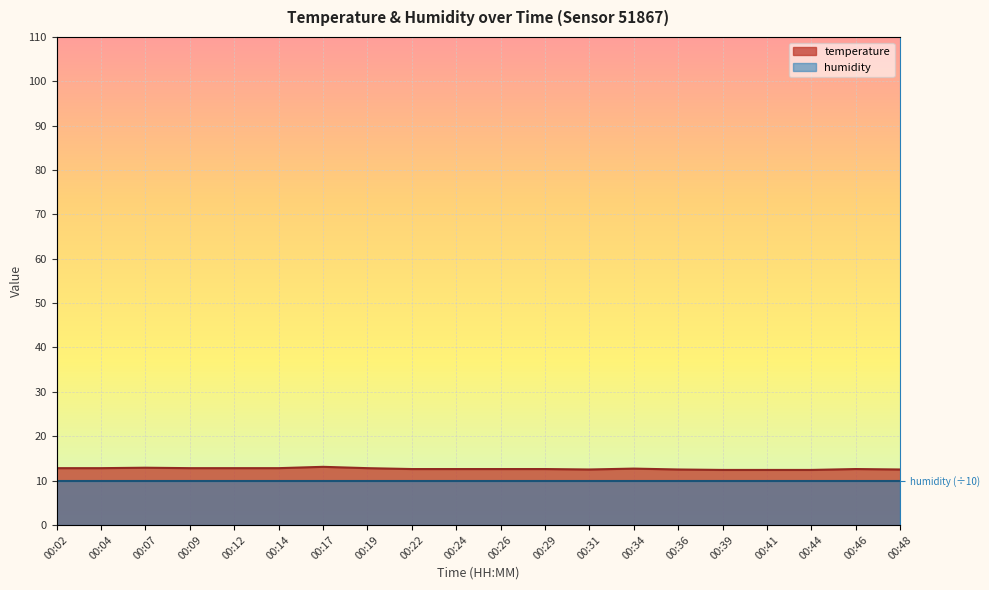

The chart shows a value of 5.5 at 00:31. True or false?

False